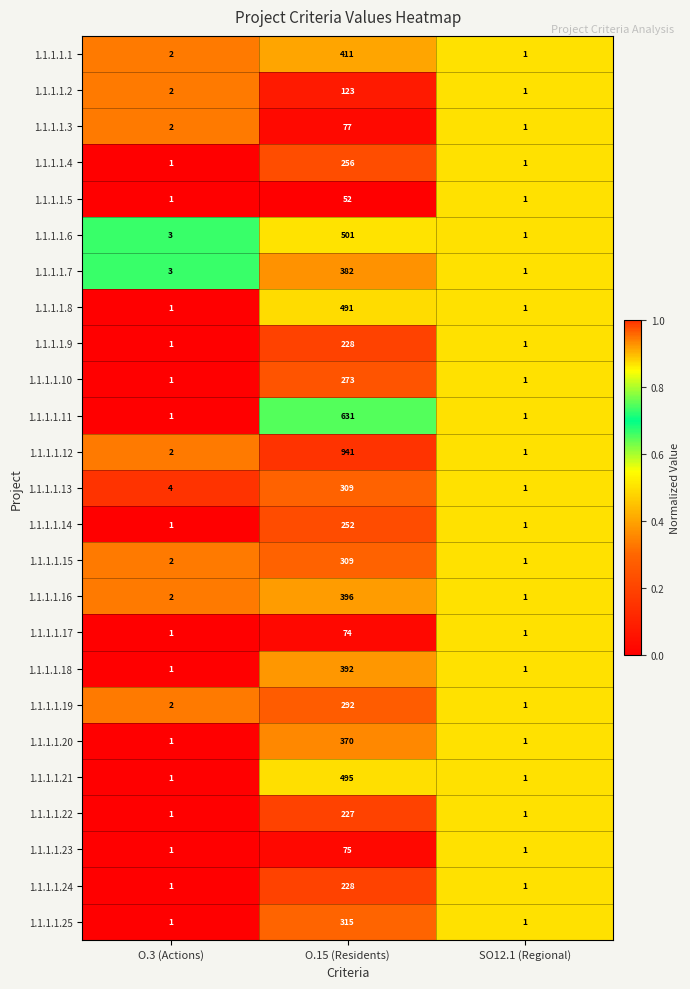

At which label is 1.1.1.1.7 closest to 191?

O.3 (Actions)